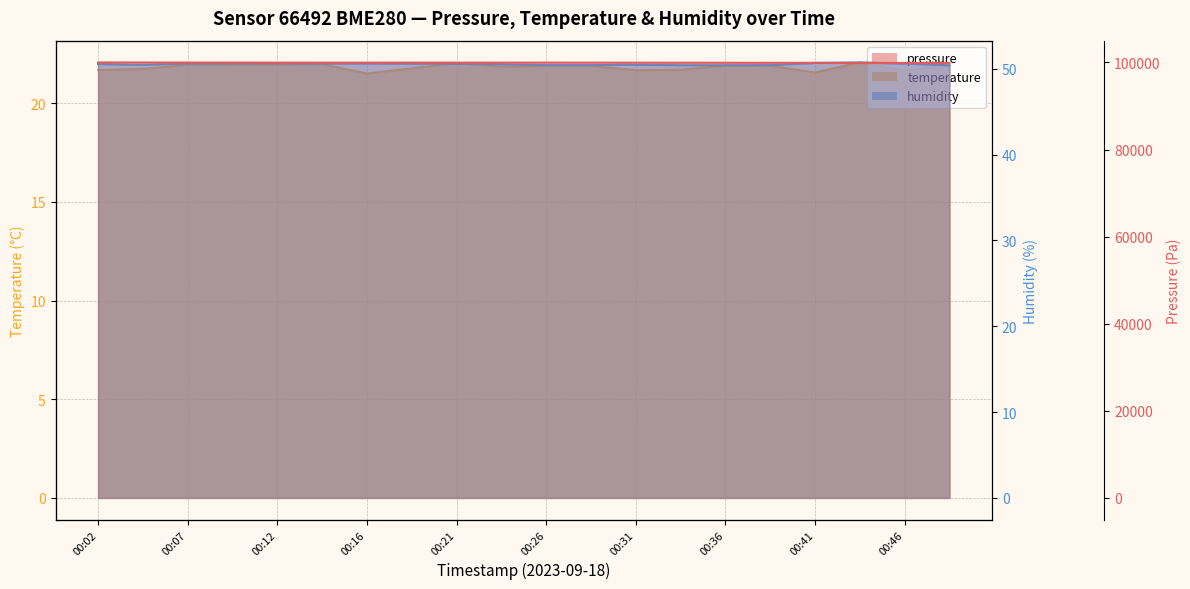

Count the humidity values in the range 50 to 51.

20